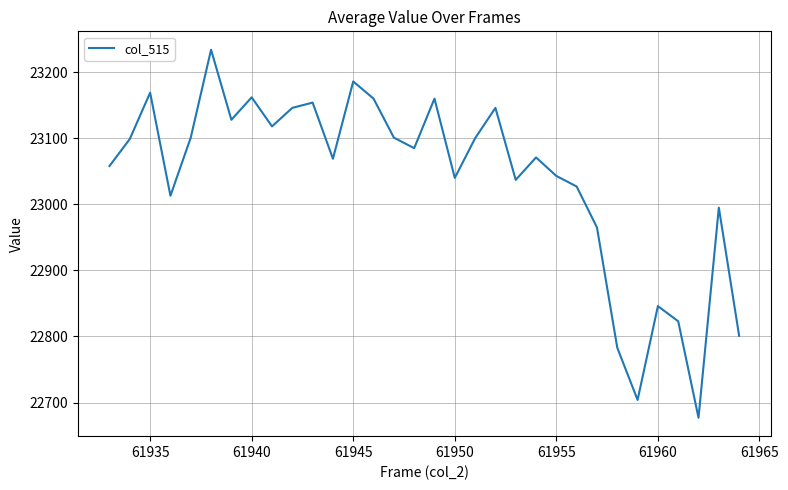

What is the maximum value shown in the chart?

23234